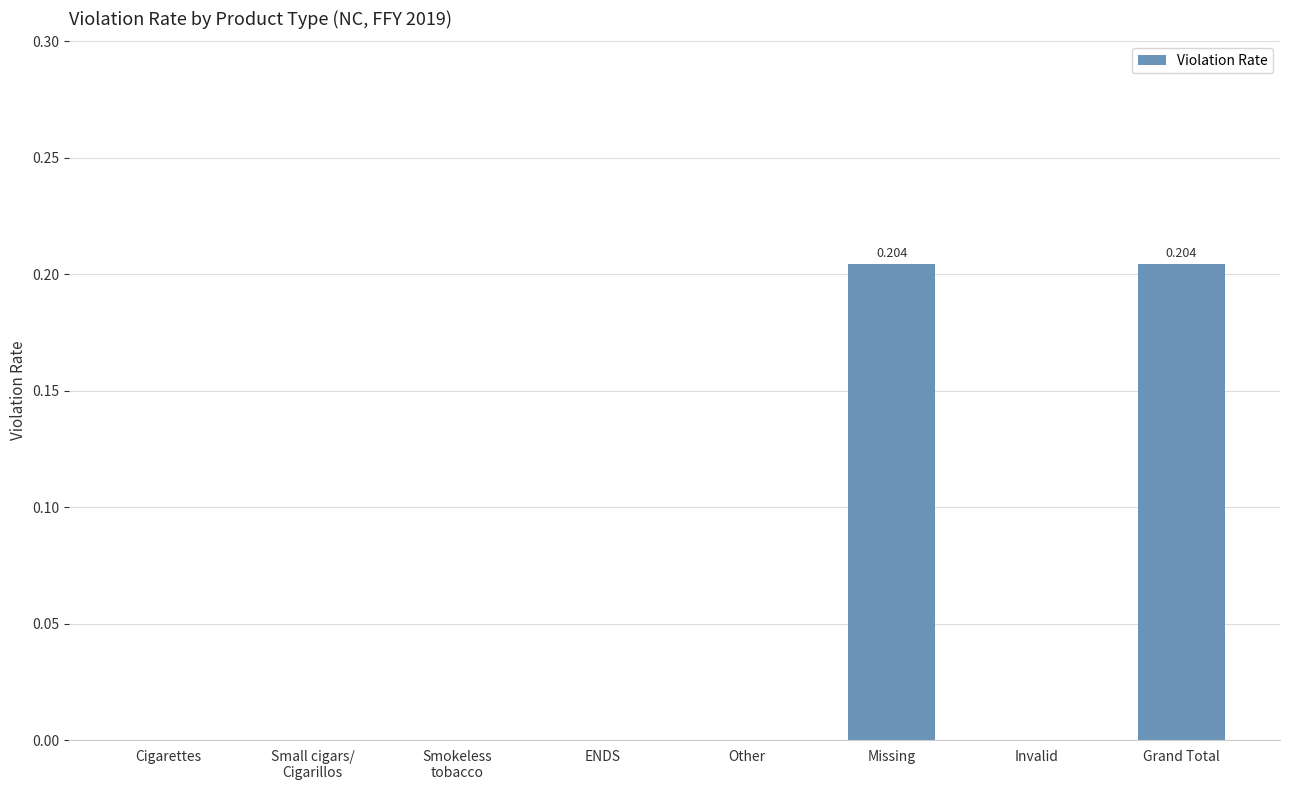

The chart shows a value of 0.1 at Grand Total. True or false?

False